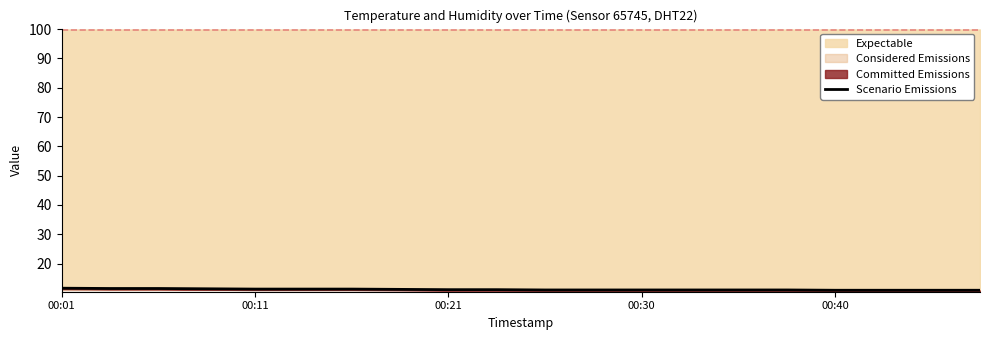

What is the difference between the values at 11 and 00:21?

0.5